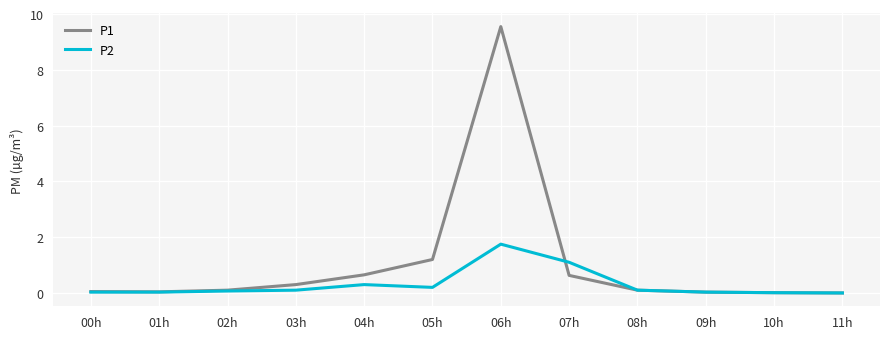

What is the sum of all P1 values?

12.7